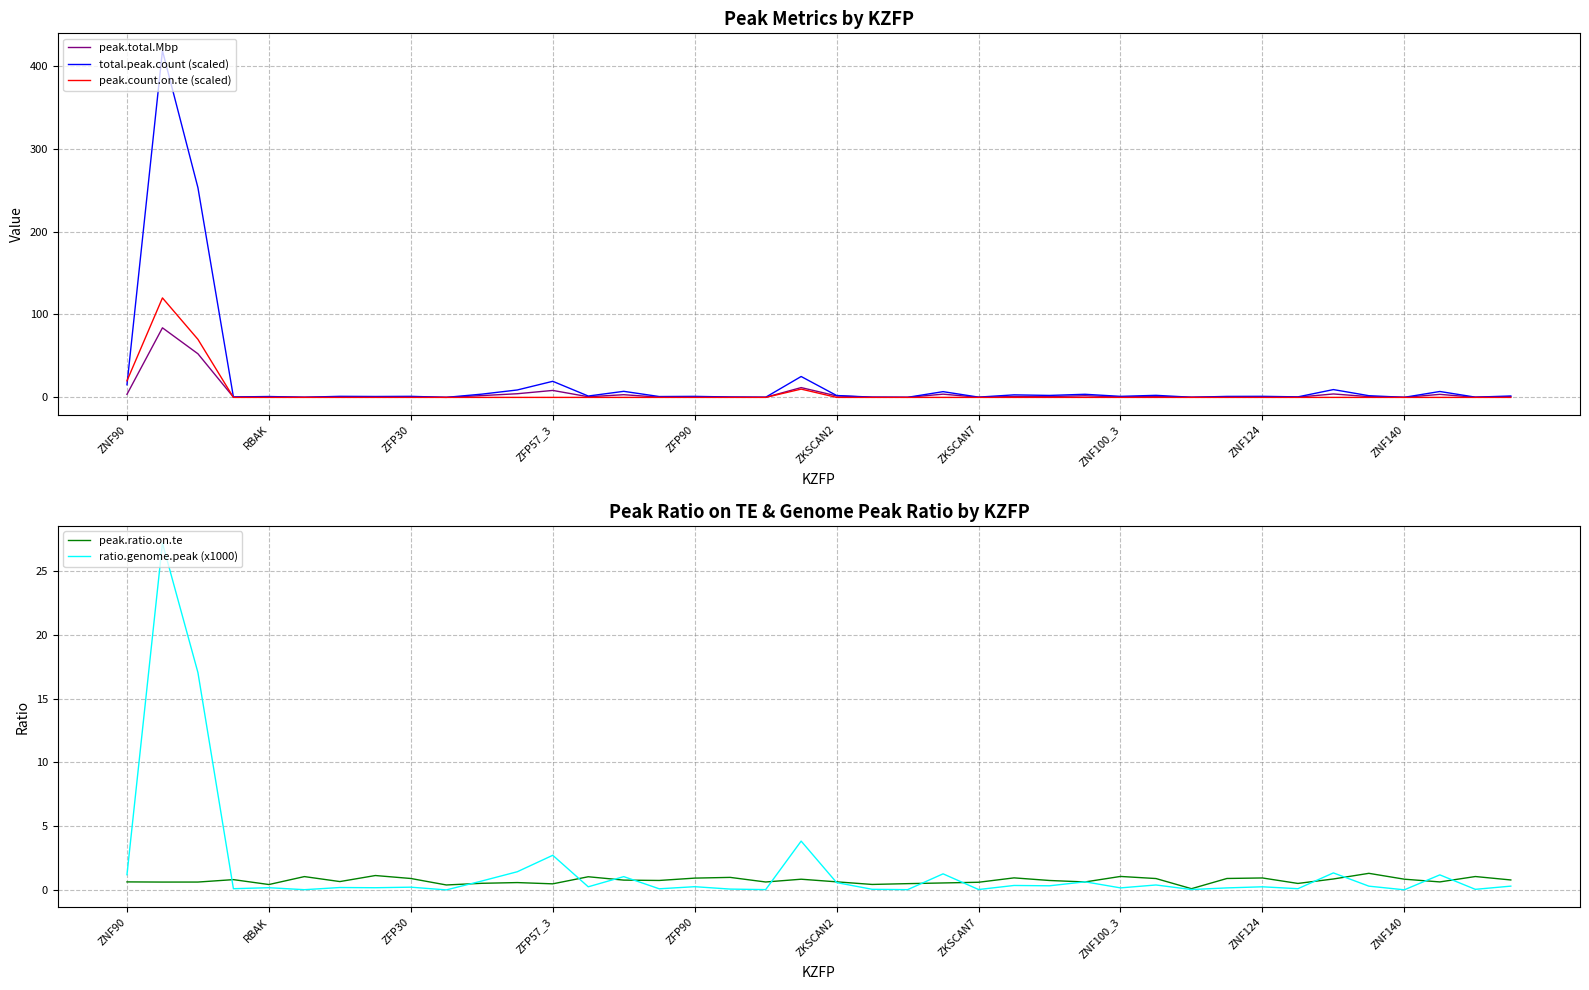

The total.peak.count (scaled) series shows 15.2 at ZNF90. True or false?

True